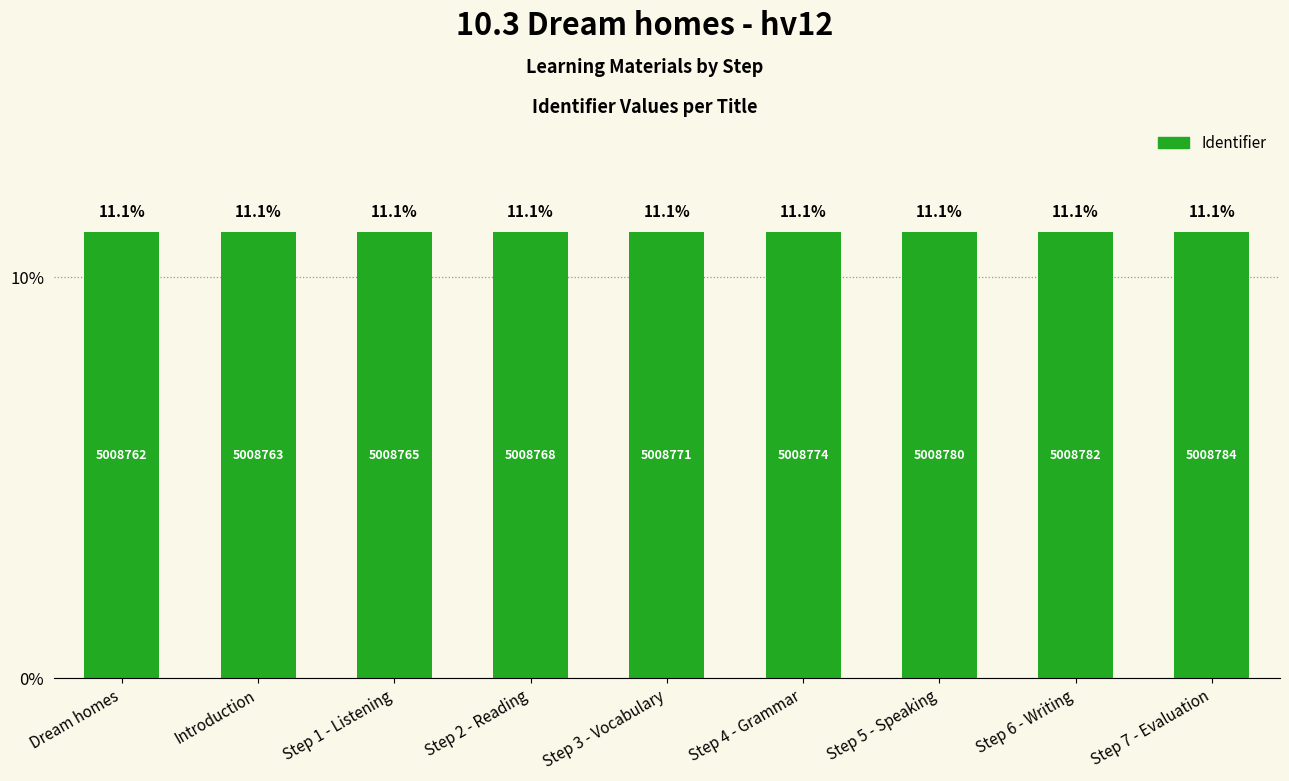

How many bars are there in total?

9